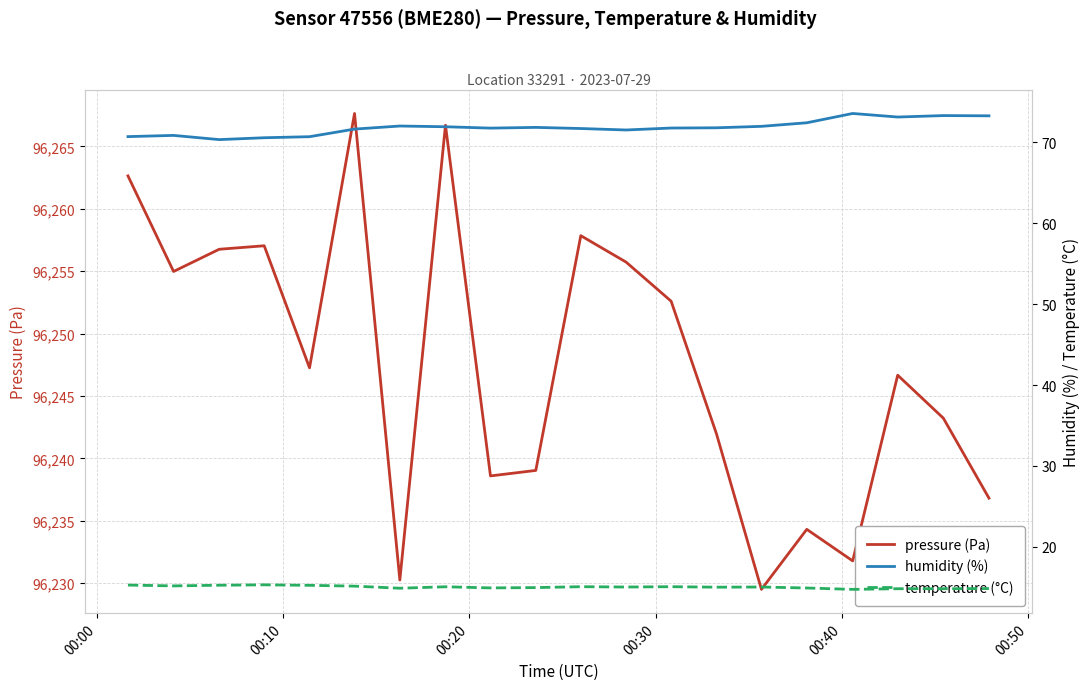

True or false: pressure (Pa) has more than 1 points higher than both neighbors.

True